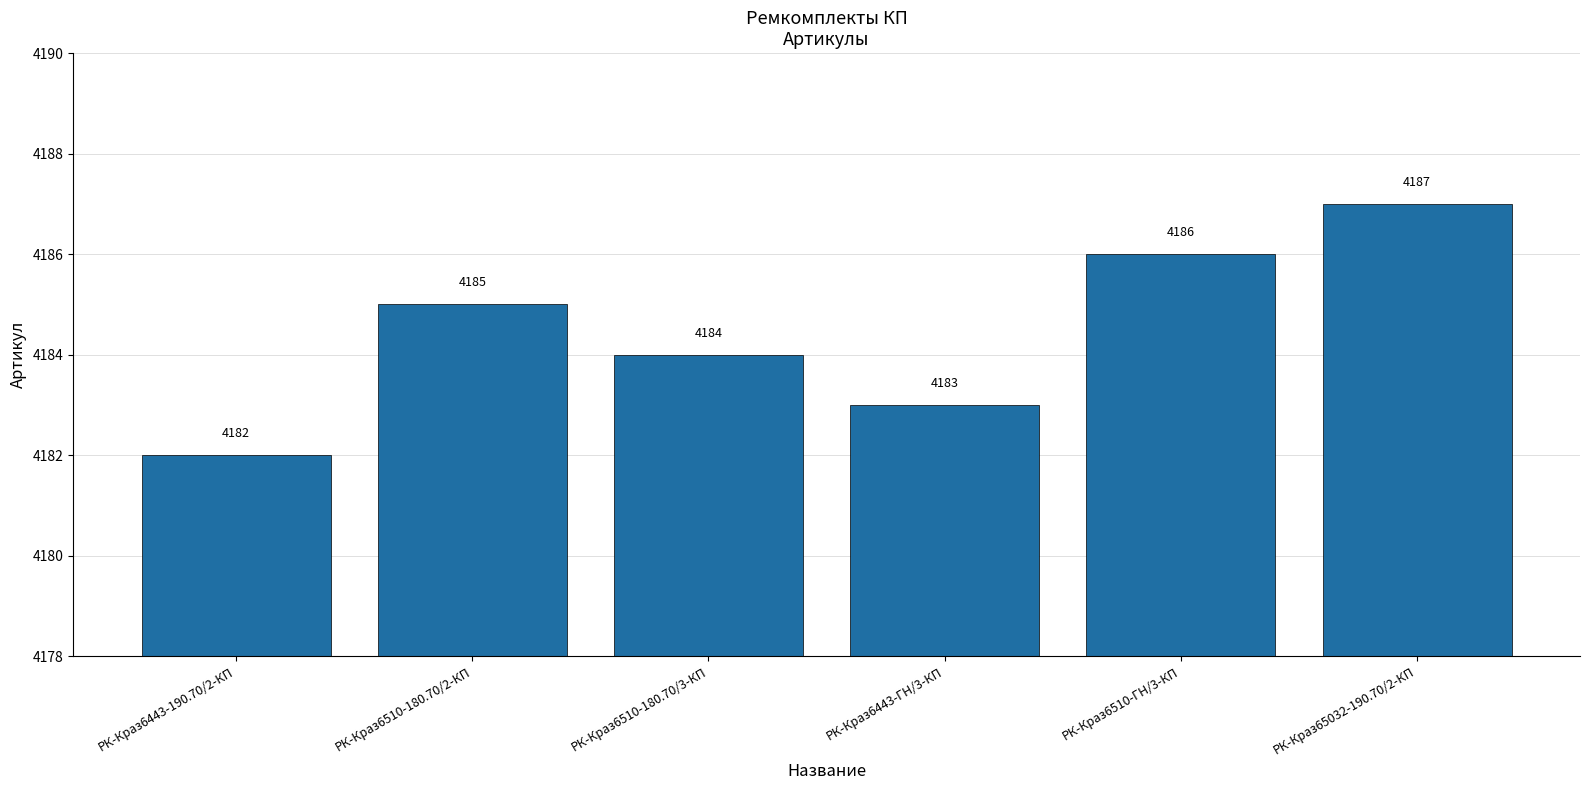

Read the value at РК-Краз6510-180.70/2-КП.

4185